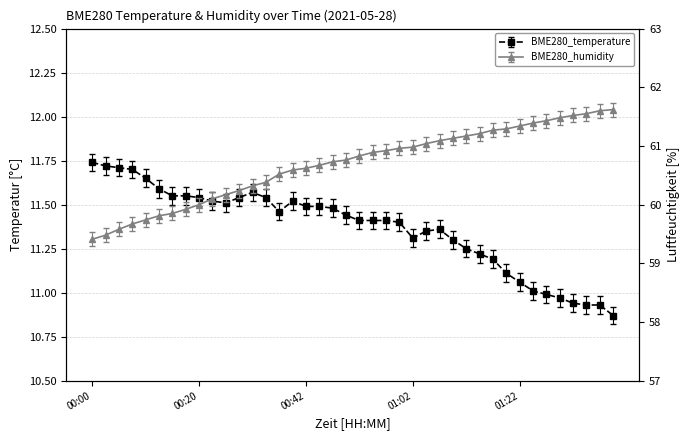

Reading left to right, transcribe all the data shown in this chart.

BME280_temperature: 00:00=11.7	00:02=11.7	00:05=11.7	00:07=11.7	00:10=11.7	00:12=11.6	00:15=11.6	00:17=11.6	00:20=11.5	00:22=11.5	00:25=11.5	00:27=11.5	00:30=11.6	00:32=11.5	00:37=11.5	00:40=11.5	00:42=11.5	00:45=11.5	00:47=11.5	00:50=11.4	00:52=11.4	00:55=11.4	00:57=11.4	01:00=11.4	01:02=11.3	01:05=11.3	01:07=11.4	01:10=11.3	01:12=11.2	01:15=11.2	01:17=11.2	01:20=11.1	01:22=11.1	01:25=11.0	01:27=11.0	01:30=11.0	01:32=10.9	01:34=10.9	01:37=10.9	01:39=10.9
BME280_humidity: 00:00=59.4	00:02=59.5	00:05=59.6	00:07=59.7	00:10=59.7	00:12=59.8	00:15=59.9	00:17=59.9	00:20=60.0	00:22=60.1	00:25=60.2	00:27=60.2	00:30=60.3	00:32=60.4	00:37=60.5	00:40=60.6	00:42=60.6	00:45=60.7	00:47=60.7	00:50=60.8	00:52=60.8	00:55=60.9	00:57=60.9	01:00=61.0	01:02=61.0	01:05=61.0	01:07=61.1	01:10=61.1	01:12=61.2	01:15=61.2	01:17=61.3	01:20=61.3	01:22=61.3	01:25=61.4	01:27=61.4	01:30=61.5	01:32=61.5	01:34=61.5	01:37=61.6	01:39=61.6